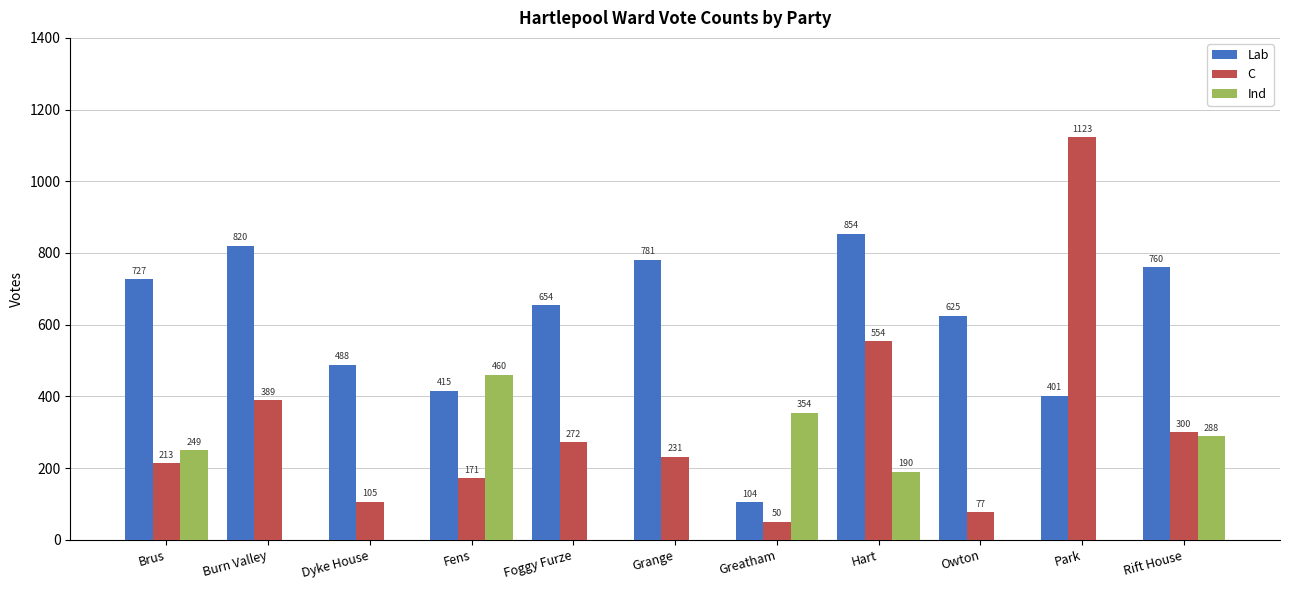

Is it true that Lab equals 854 at Hart?

True